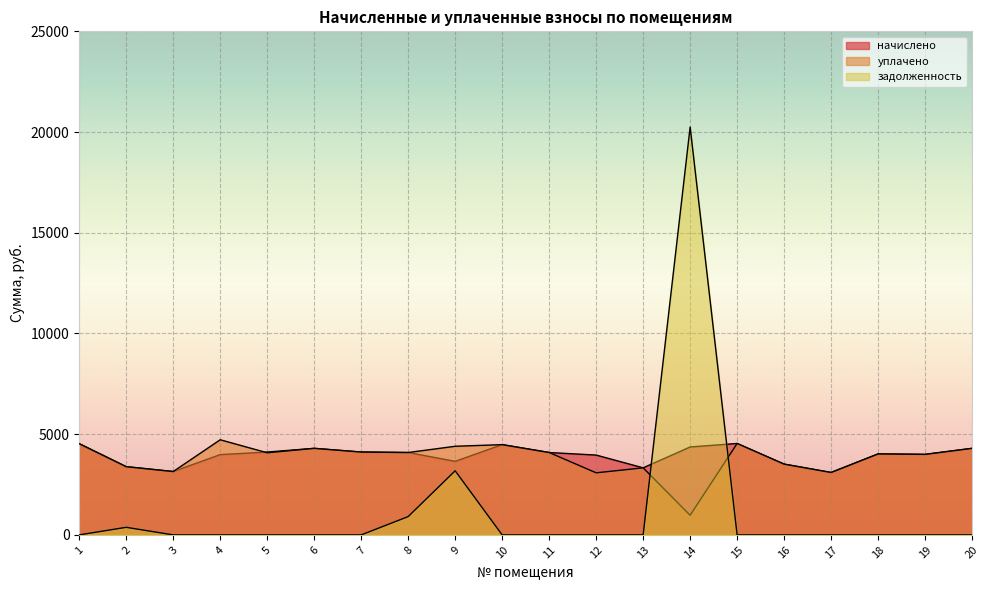

Rank the categories by задолженность value from highest to lowest.

14, 9, 8, 2, 1, 3, 4, 5, 6, 7, 10, 11, 12, 13, 15, 16, 17, 18, 19, 20